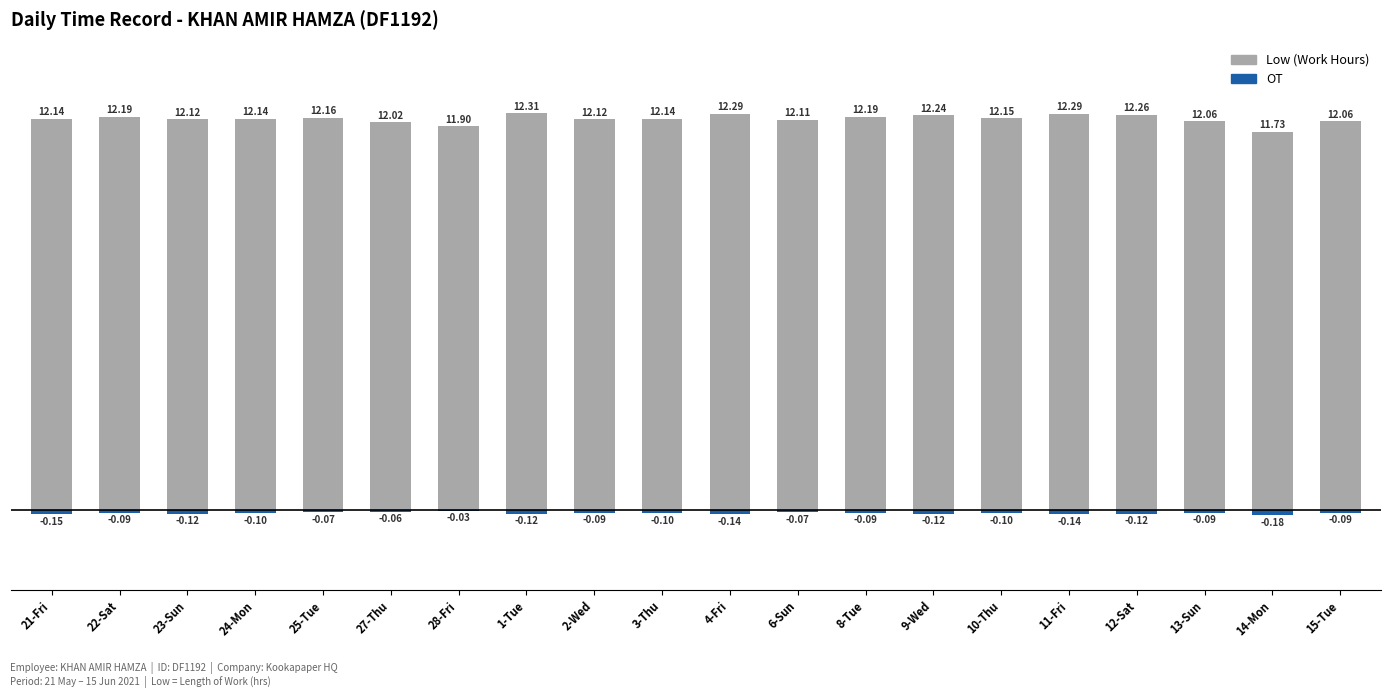

Reading left to right, transcribe all the data shown in this chart.

Low (Work Hours): 21-Fri=12.1	22-Sat=12.2	23-Sun=12.1	24-Mon=12.1	25-Tue=12.2	27-Thu=12.0	28-Fri=11.9	1-Tue=12.3	2-Wed=12.1	3-Thu=12.1	4-Fri=12.3	6-Sun=12.1	8-Tue=12.2	9-Wed=12.2	10-Thu=12.2	11-Fri=12.3	12-Sat=12.3	13-Sun=12.1	14-Mon=11.7	15-Tue=12.1
OT: 21-Fri=-0.1	22-Sat=-0.1	23-Sun=-0.1	24-Mon=-0.1	25-Tue=-0.1	27-Thu=-0.1	28-Fri=-0.0	1-Tue=-0.1	2-Wed=-0.1	3-Thu=-0.1	4-Fri=-0.1	6-Sun=-0.1	8-Tue=-0.1	9-Wed=-0.1	10-Thu=-0.1	11-Fri=-0.1	12-Sat=-0.1	13-Sun=-0.1	14-Mon=-0.2	15-Tue=-0.1